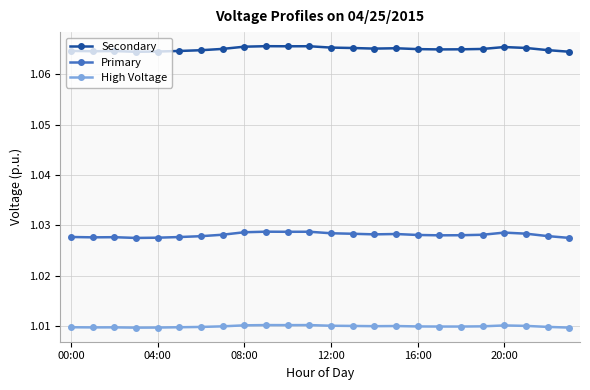

List the series in order of their peak value, highest first.

Secondary, Primary, High Voltage